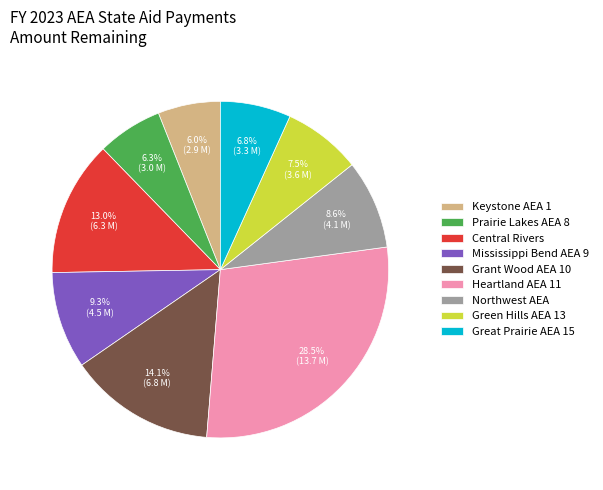

Is it true that Grant Wood AEA 10 is 14% of the pie?

True